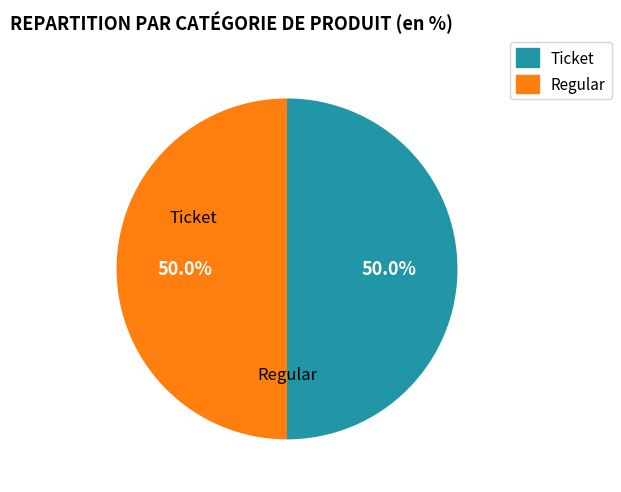

To the nearest percent, what is the difference between the largest and smallest slice percentages?

0%